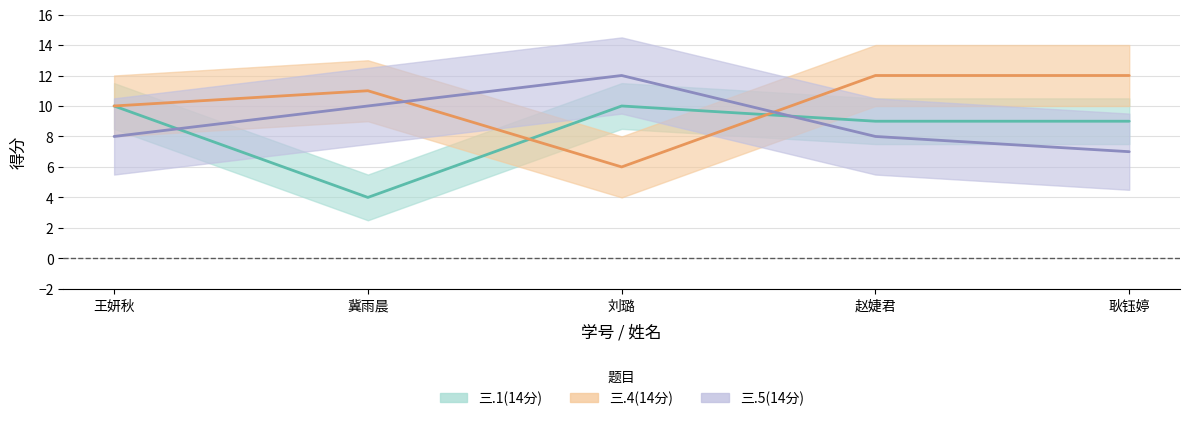

What is the lowest value of the 三.5(14分) series?

7